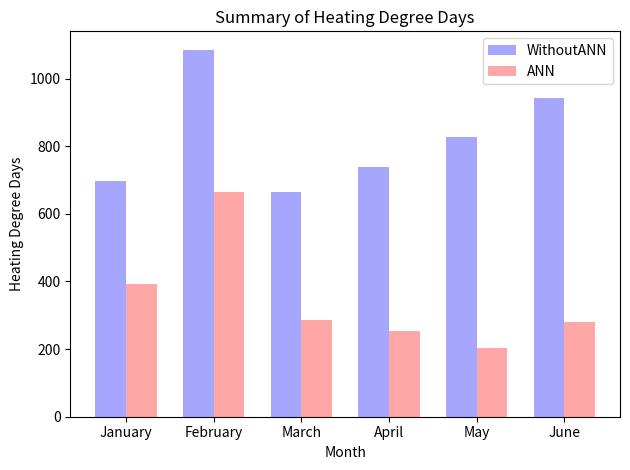

Which category has the lowest value in the ANN series?

May